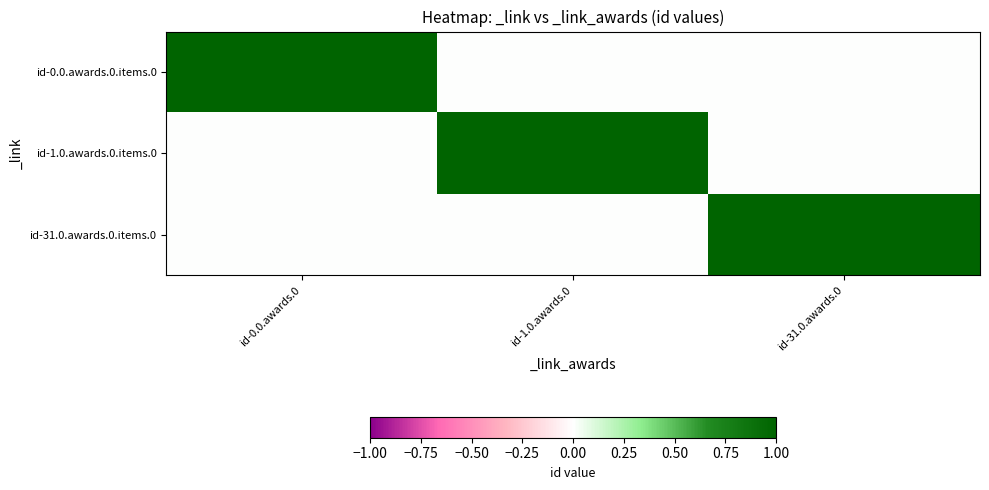

Which series changed the most between id-0.0.awards.0 and id-1.0.awards.0?

id-0.0.awards.0.items.0